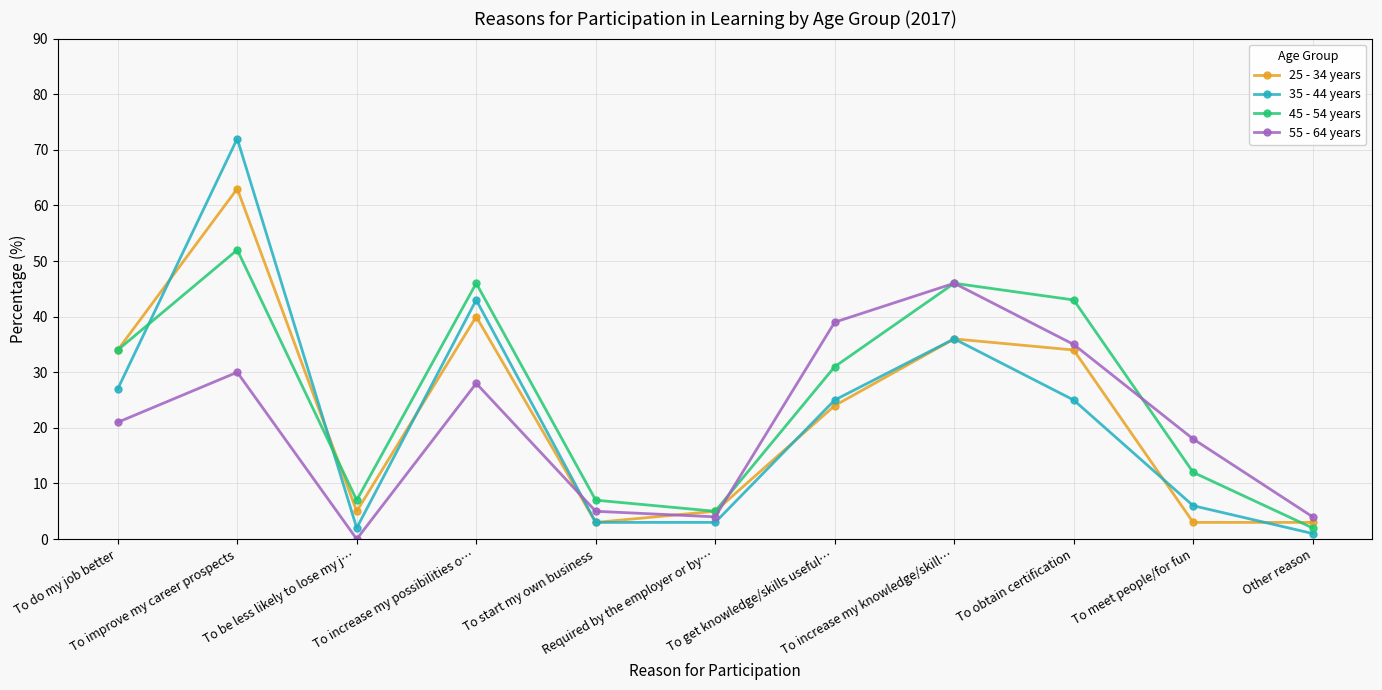

What are all the series names shown in the legend?

25 - 34 years, 35 - 44 years, 45 - 54 years, 55 - 64 years